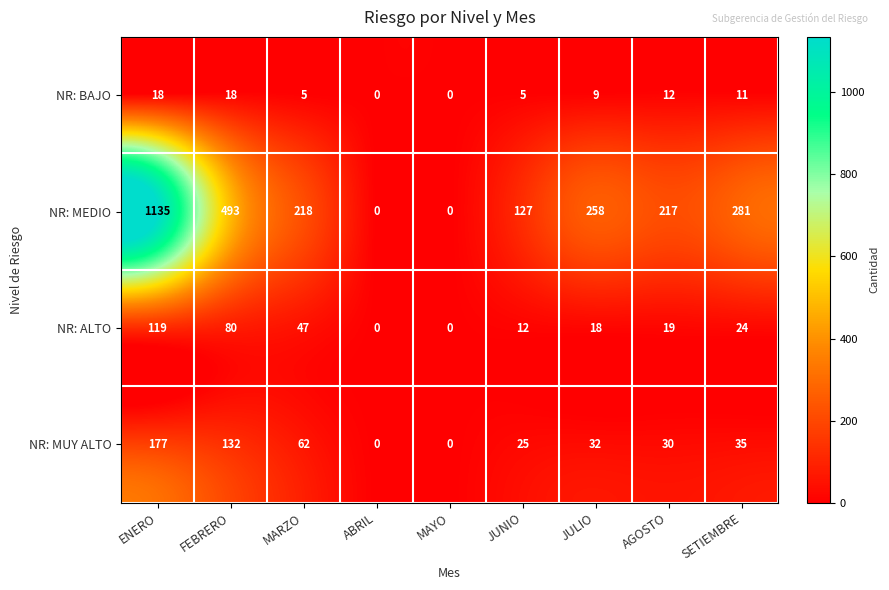

What is the greatest value displayed?

1135